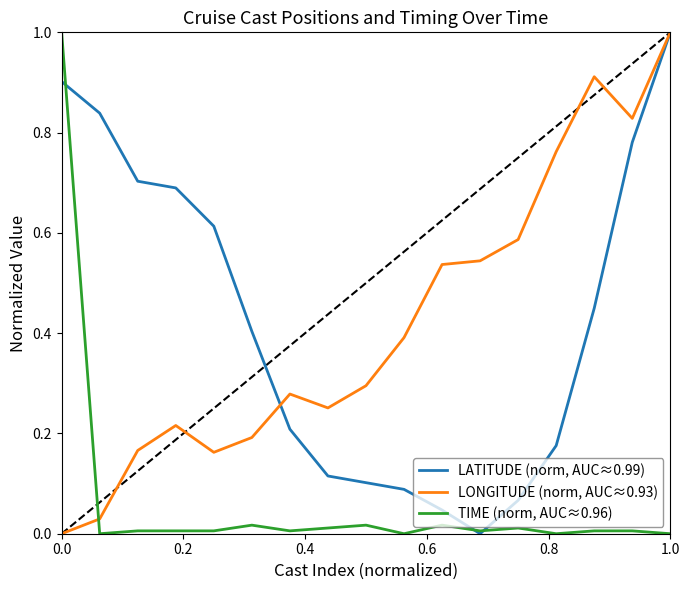

What is the maximum value shown in the chart?

1.0